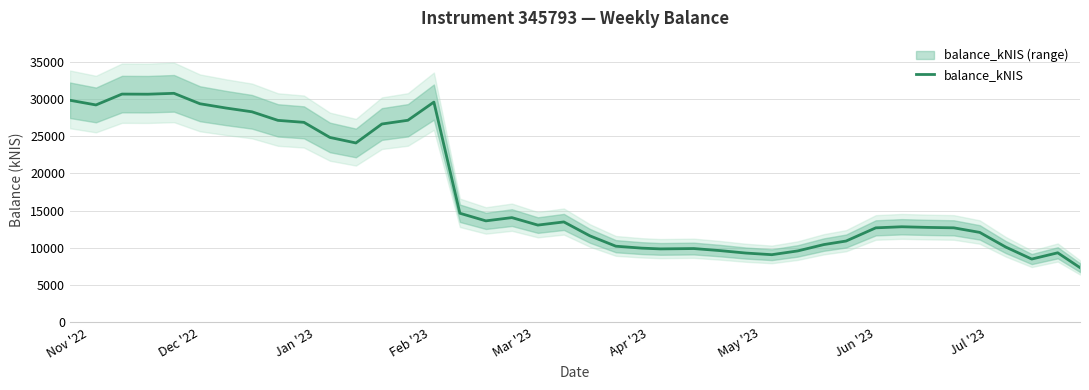

What is the lowest value of the balance_kNIS series?

7345.6